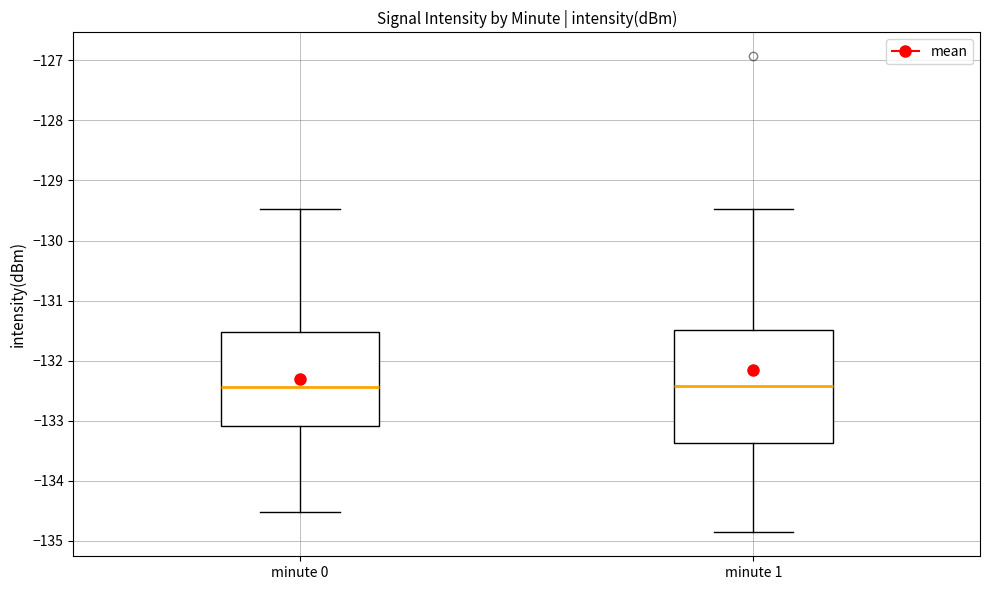

Reading left to right, read every box against the y-axis: the position of its median line, the range the box covers, and the ends of its whiskers. The values are not printed on the chart, so give them approximately, as read against the axis.

minute 0: median -132.4, box -133.1 to -131.5, whiskers -134.5 to -129.5
minute 1: median -132.4, box -133.4 to -131.5, whiskers -134.9 to -129.5